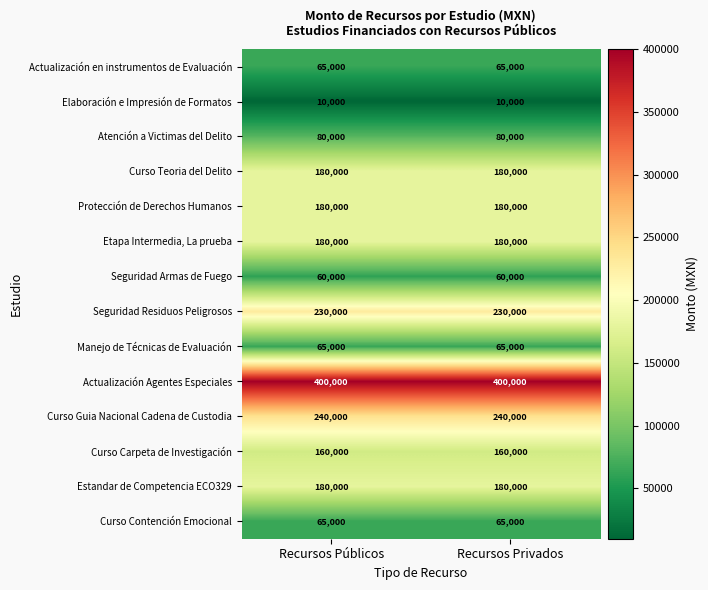

What is the maximum value shown in the chart?

400000